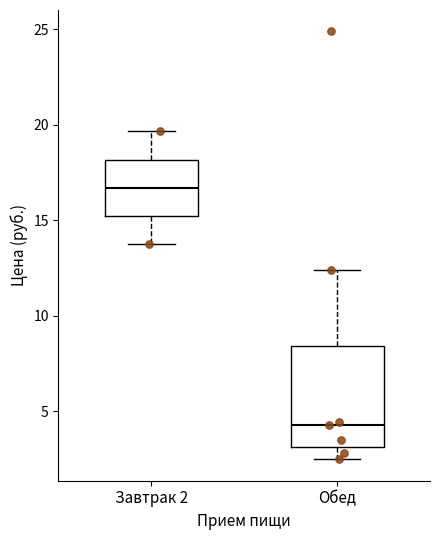

Which box's median line is the lowest?

Обед